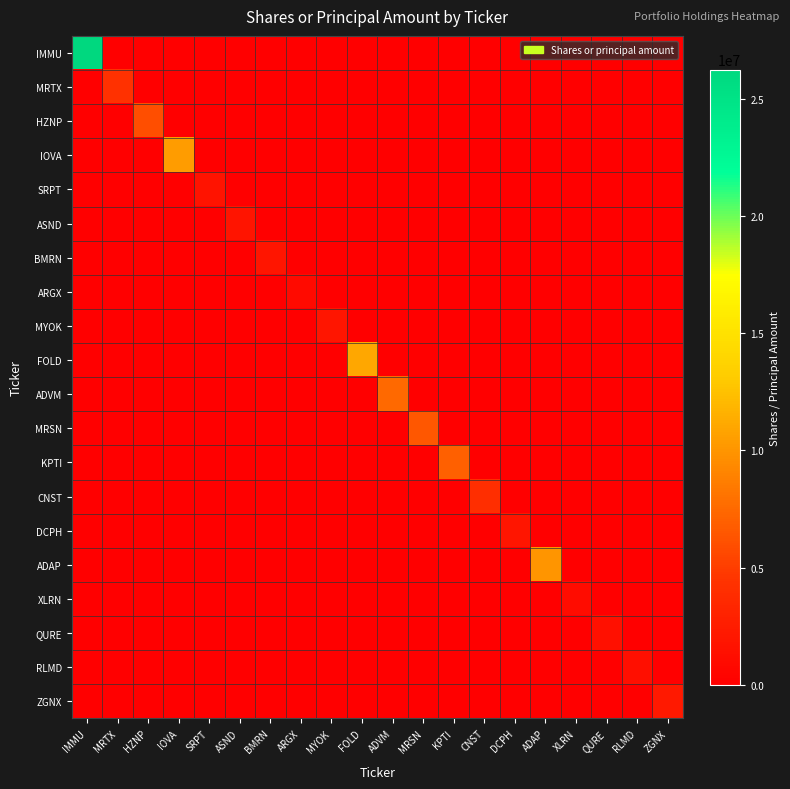

What is the total value across all series at MYOK?

1880000